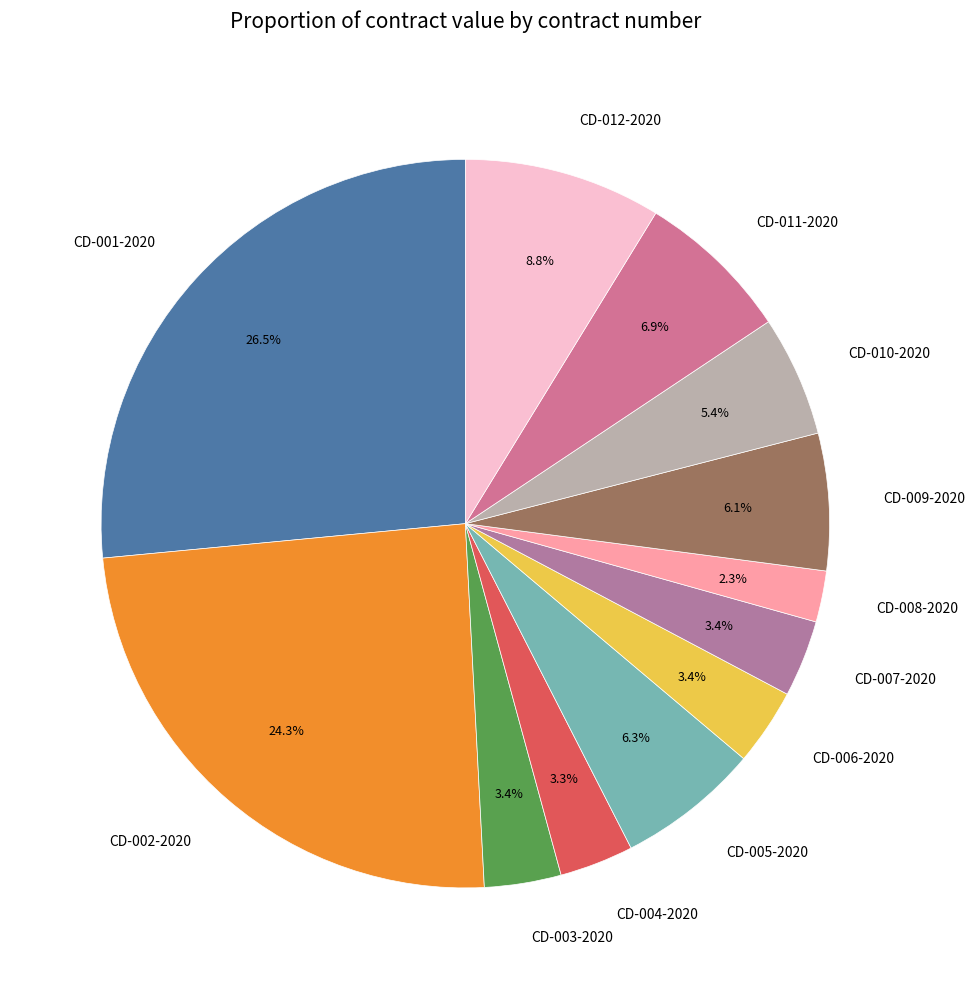

What percentage do CD-005-2020 and CD-001-2020 together represent?

32.8%